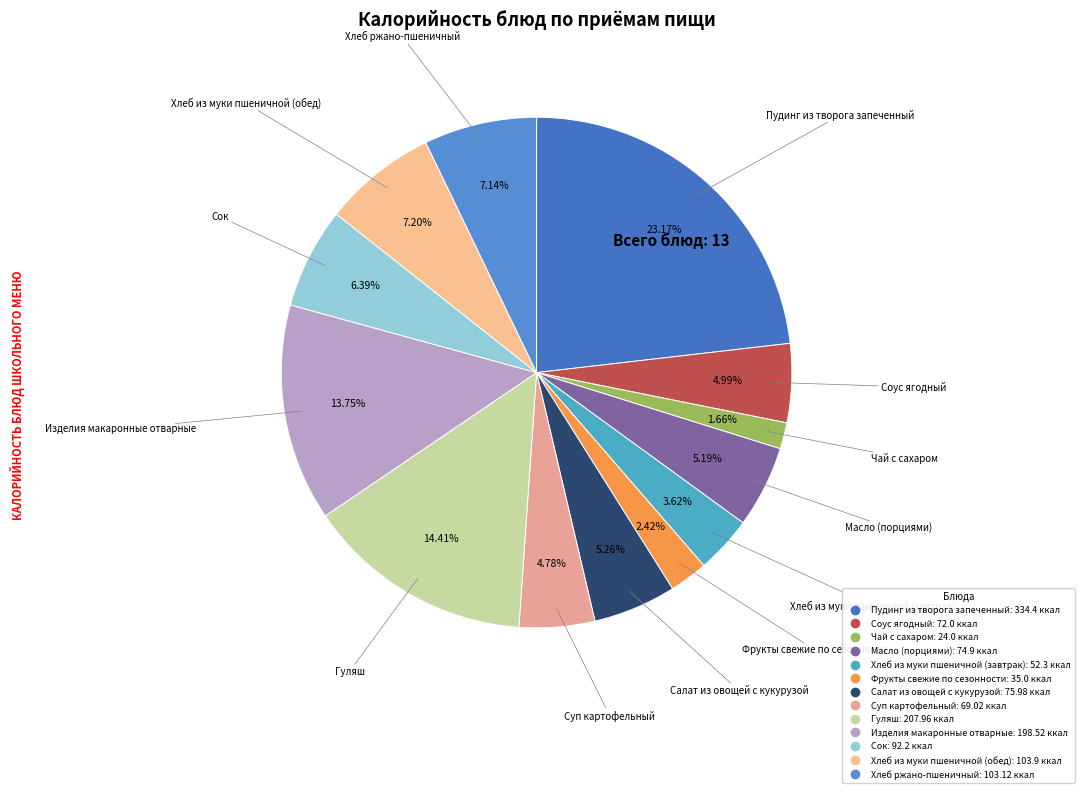

To the nearest percent, what is the difference between the Хлеб из муки пшеничной (обед) and Хлеб из муки пшеничной (завтрак) slice percentages?

4%